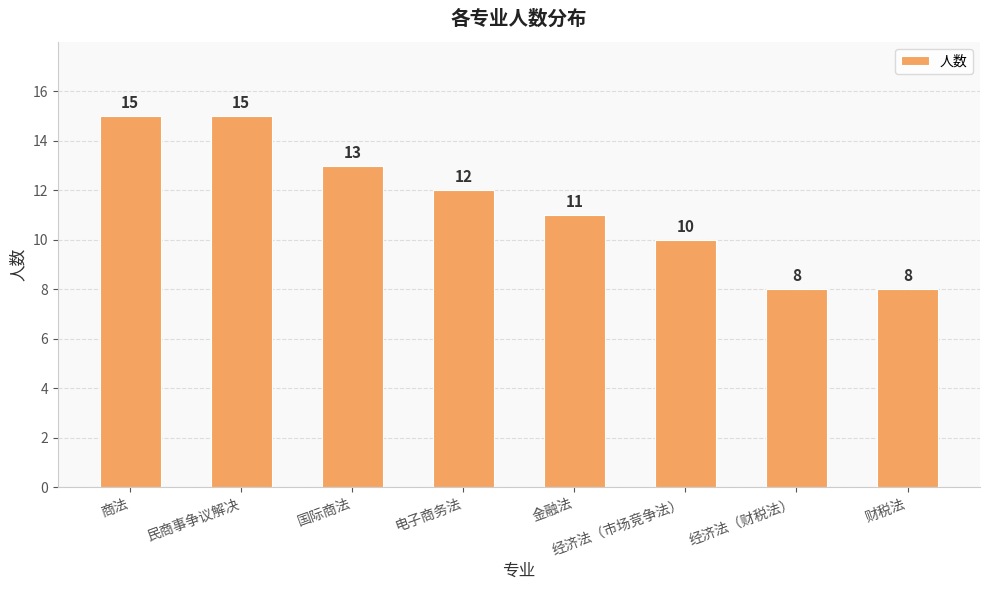

What is the difference between the second highest and second lowest values?

7